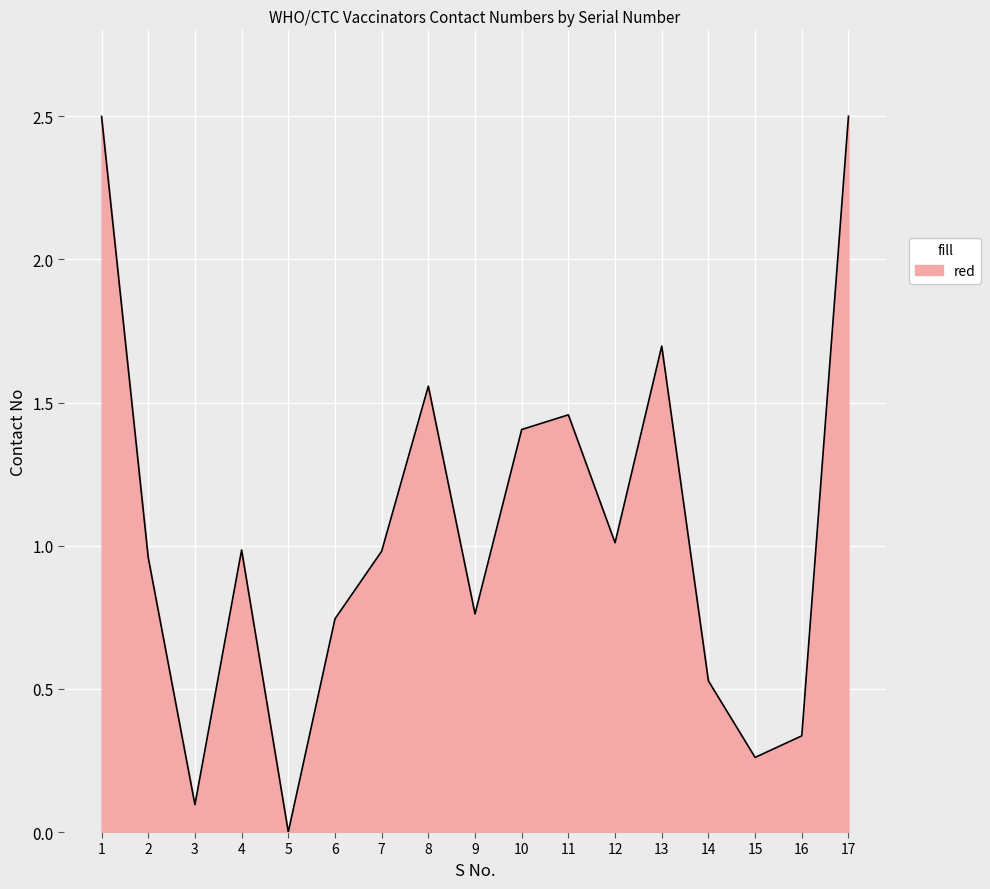

What is the difference between the maximum and minimum values?

2.5